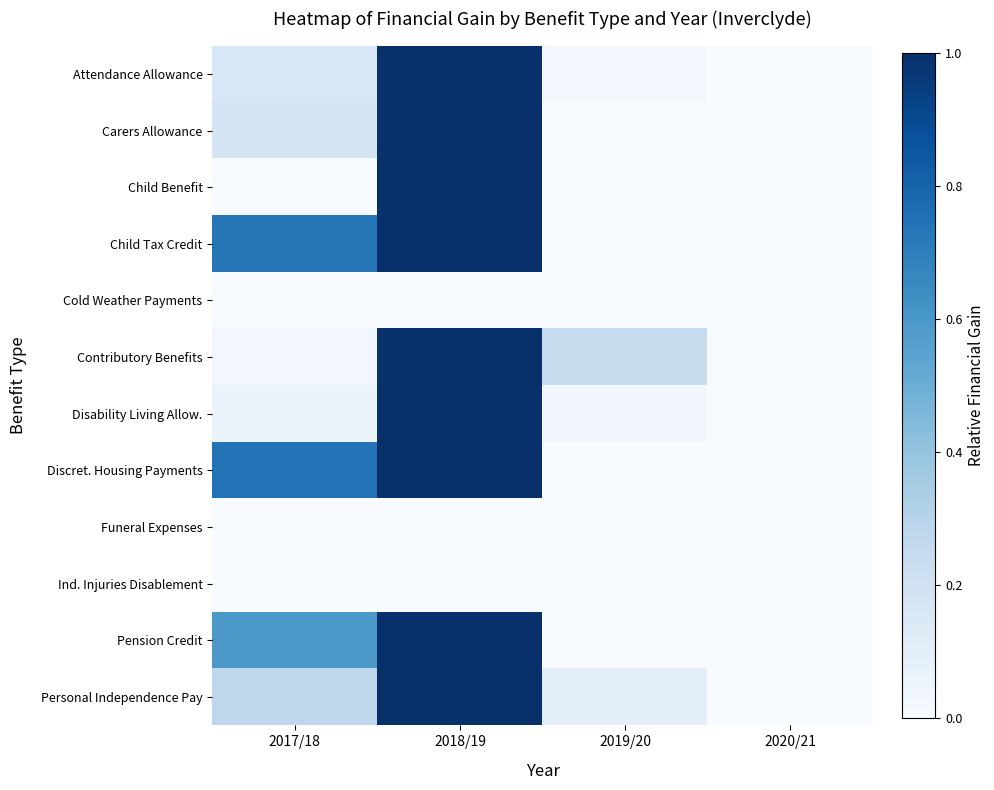

List the series in order of their peak value, highest first.

Attendance Allowance, Carers Allowance, Child Benefit, Child Tax Credit, Contributory Benefits, Disability Living Allow., Discret. Housing Payments, Pension Credit, Personal Independence Pay, Cold Weather Payments, Funeral Expenses, Ind. Injuries Disablement